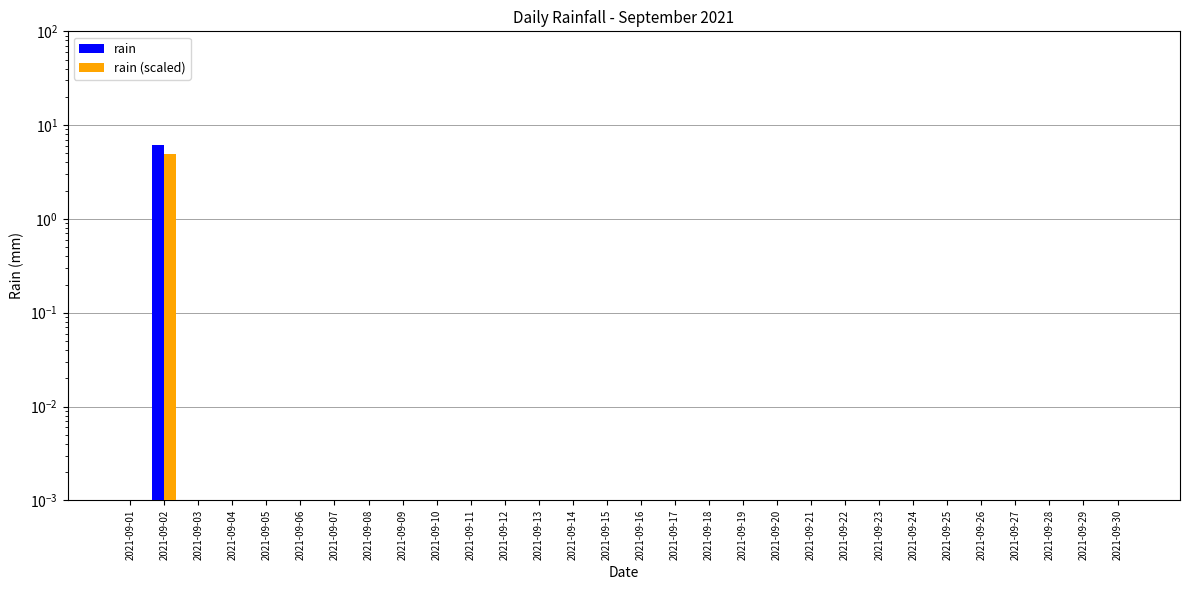

At 2021-09-10, list the series in order from smallest to largest.

rain, rain (scaled)